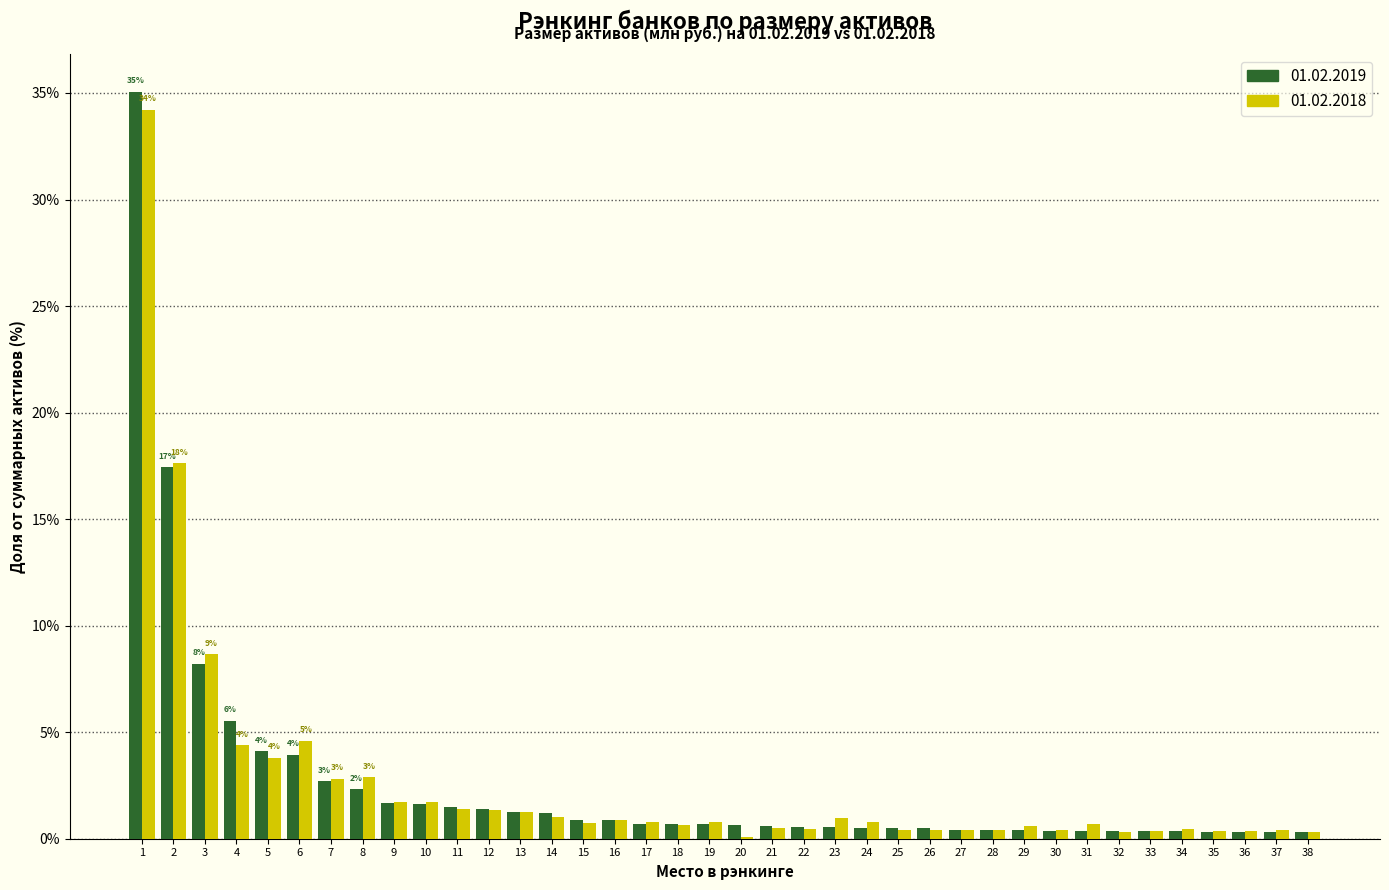

What is the total value across all series at 4?

9.9